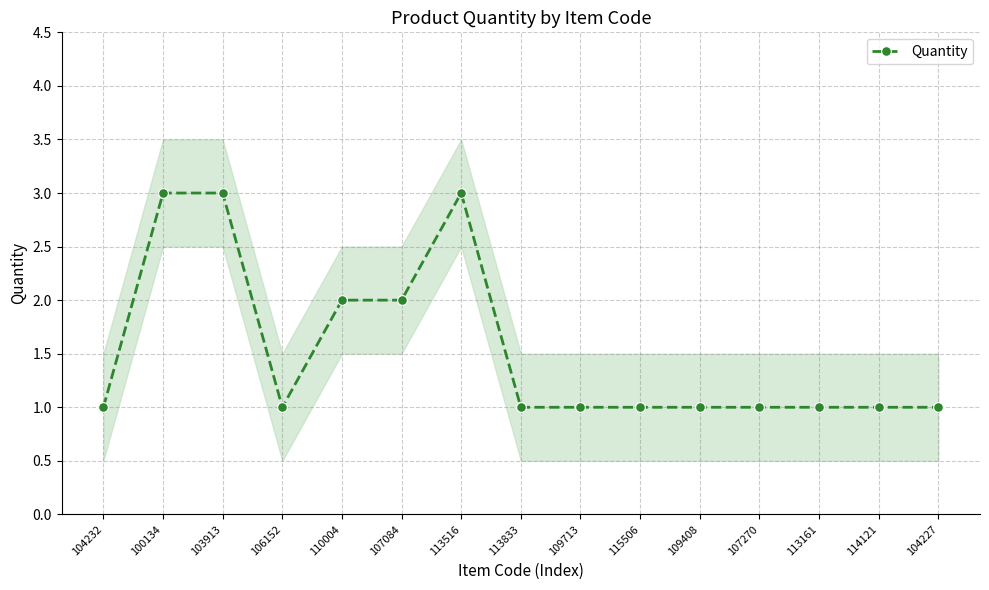

Read the value at 103913.

3